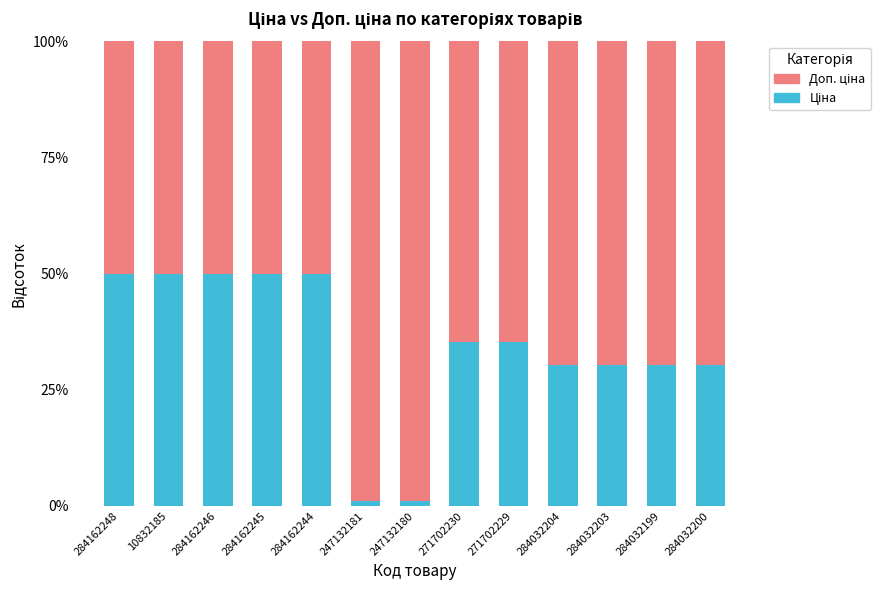

What is the total value across all series at 284162244?

100.0